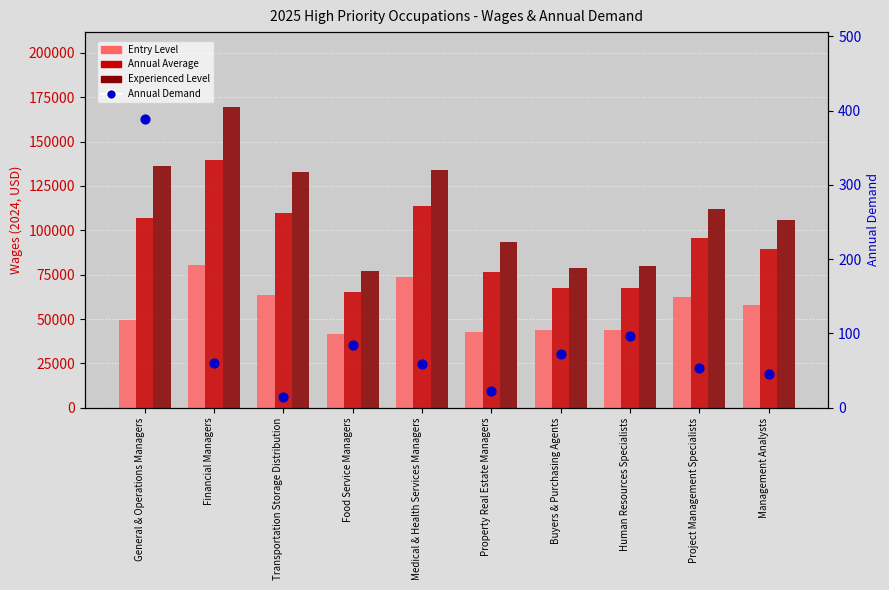

What is the total value across all series at General & Operations Managers?

293089